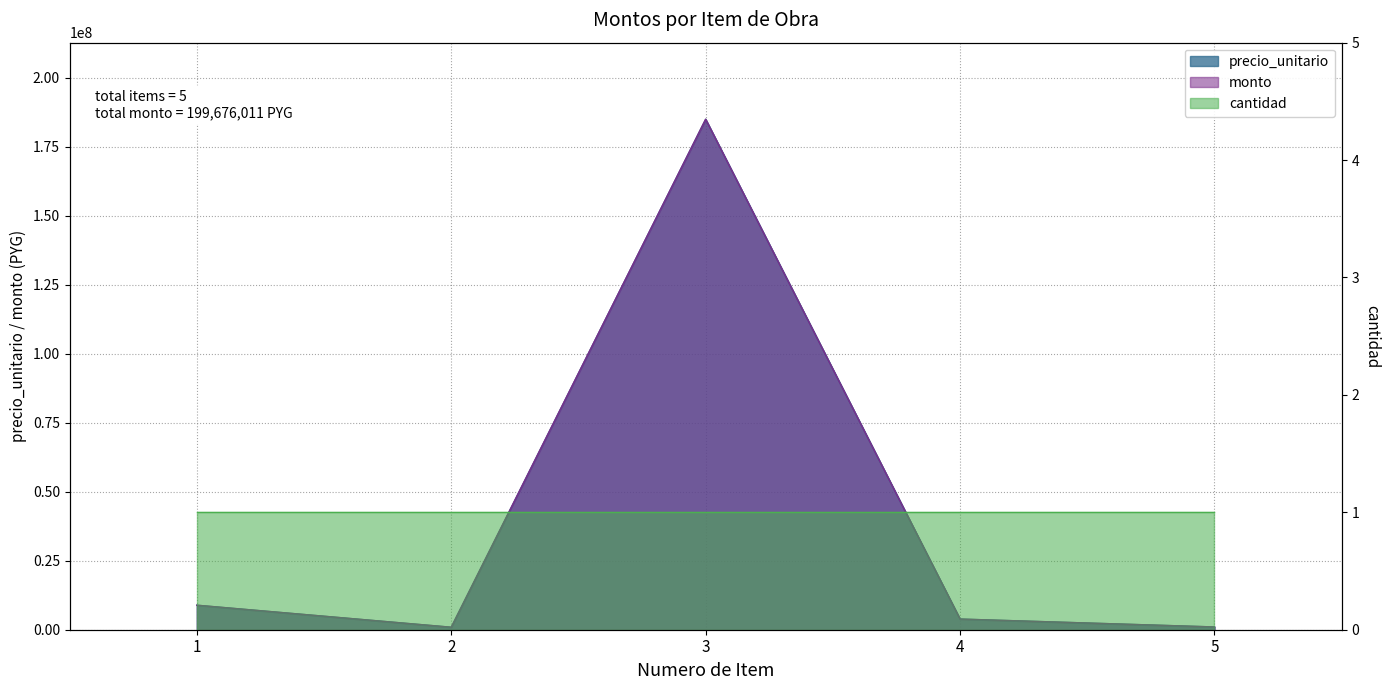

Is the value of monto at 4 greater than the value of precio_unitario at 5?

Yes